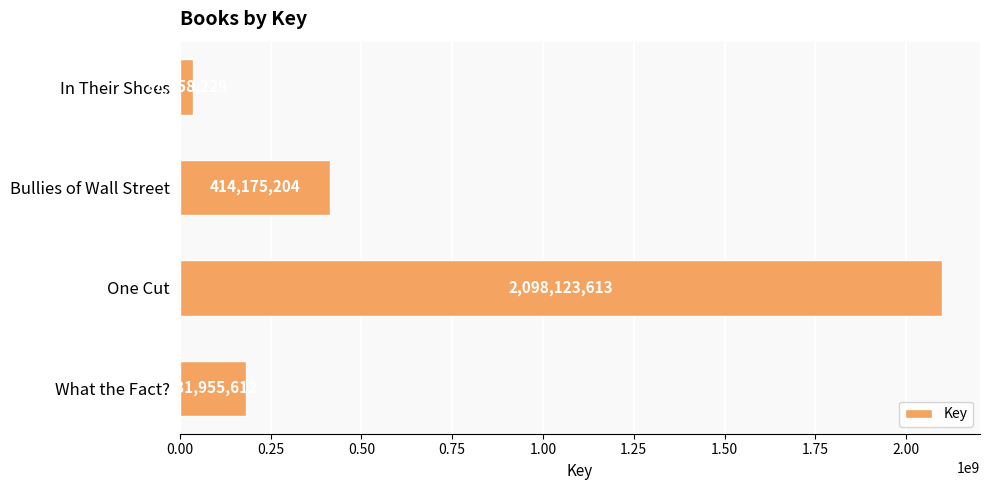

Between One Cut and What the Fact?, which is larger?

One Cut